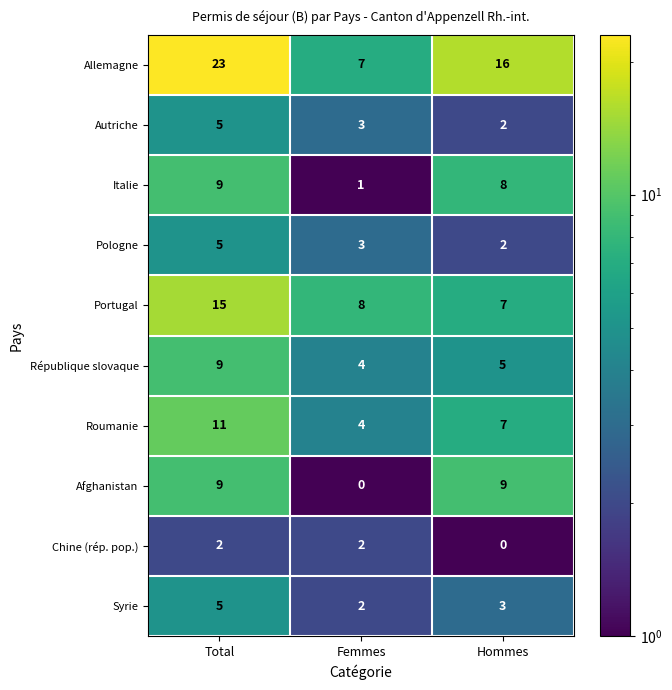

At which category is the sum across all series the highest?

Total